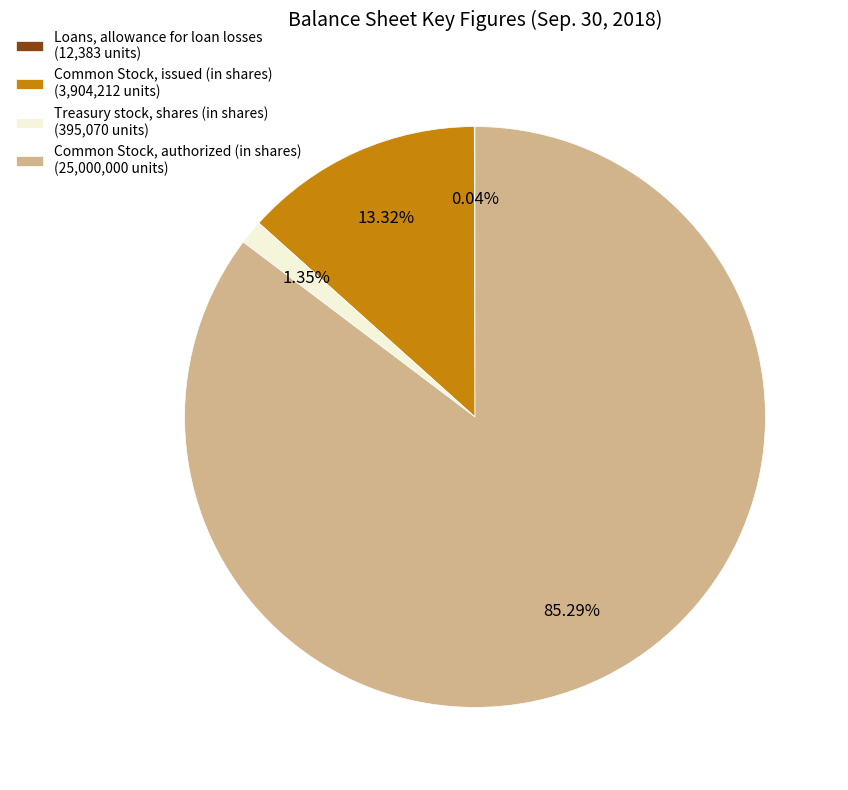

Approximately how many times larger is the value at Common Stock, authorized (in shares) (25,000,000 units) compared to Common Stock, issued (in shares) (3,904,212 units)?

6.4